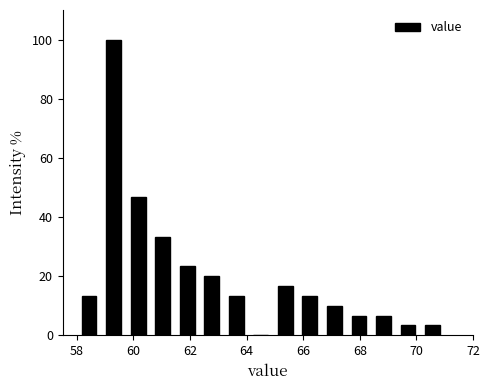

Over which range of the x-axis is the bar tallest?

58.8 to 59.8